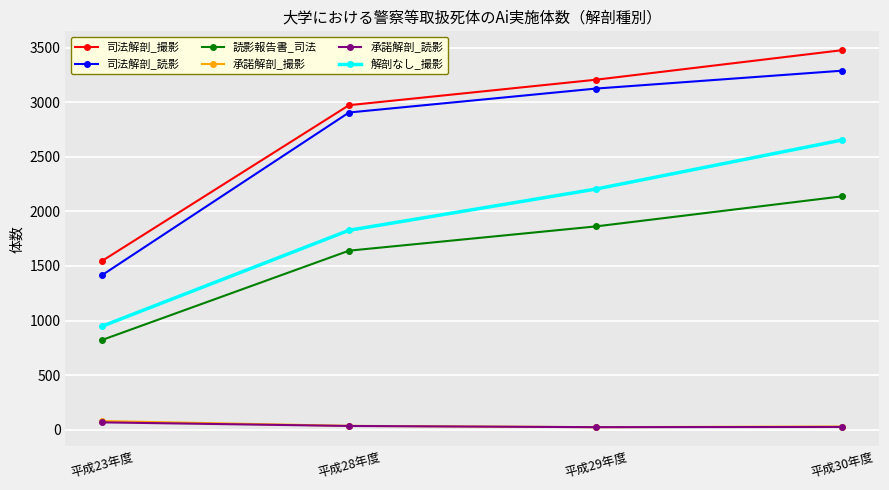

What is the label of the 1st point from the left?

平成23年度